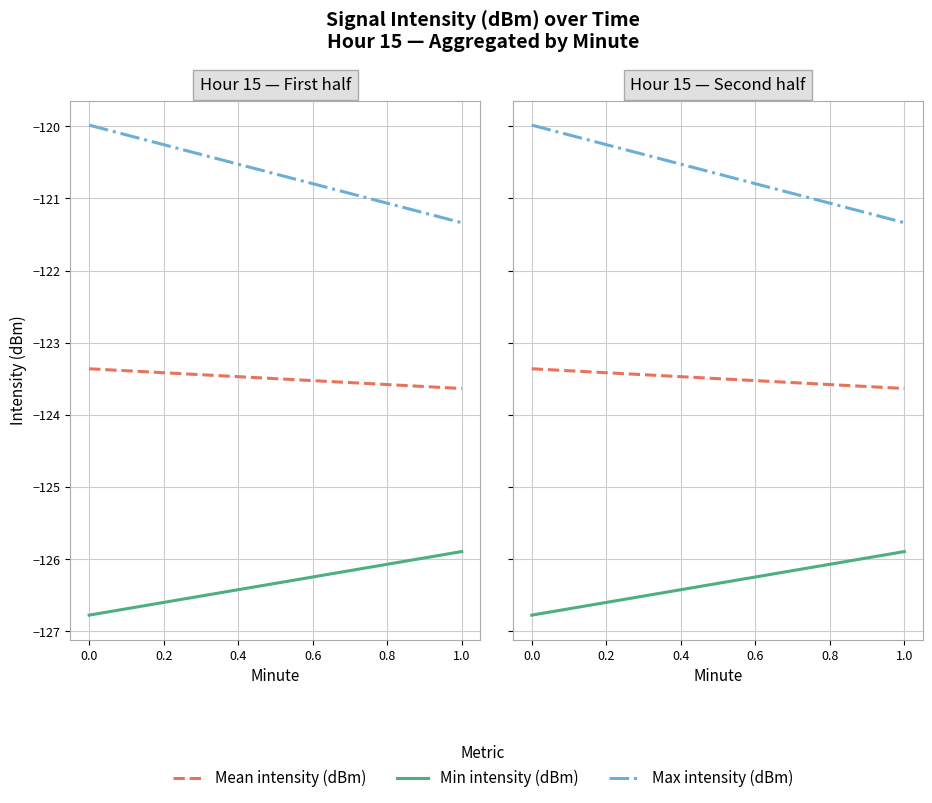

What is the total value across all series at 0.0?

-370.1